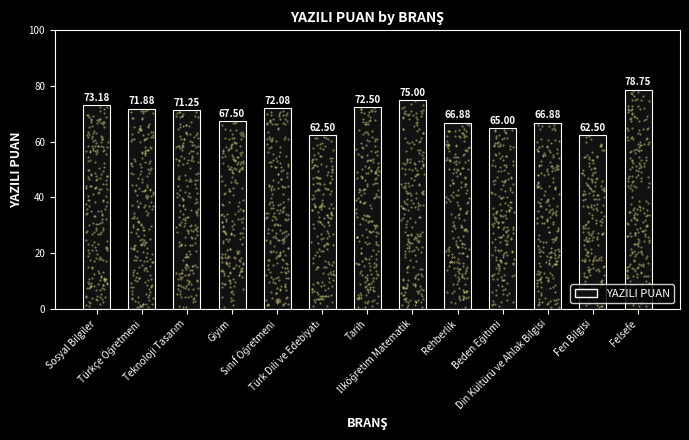

Approximately how many times larger is the value at İlköğretim Matematik compared to Fen Bilgisi?

1.2